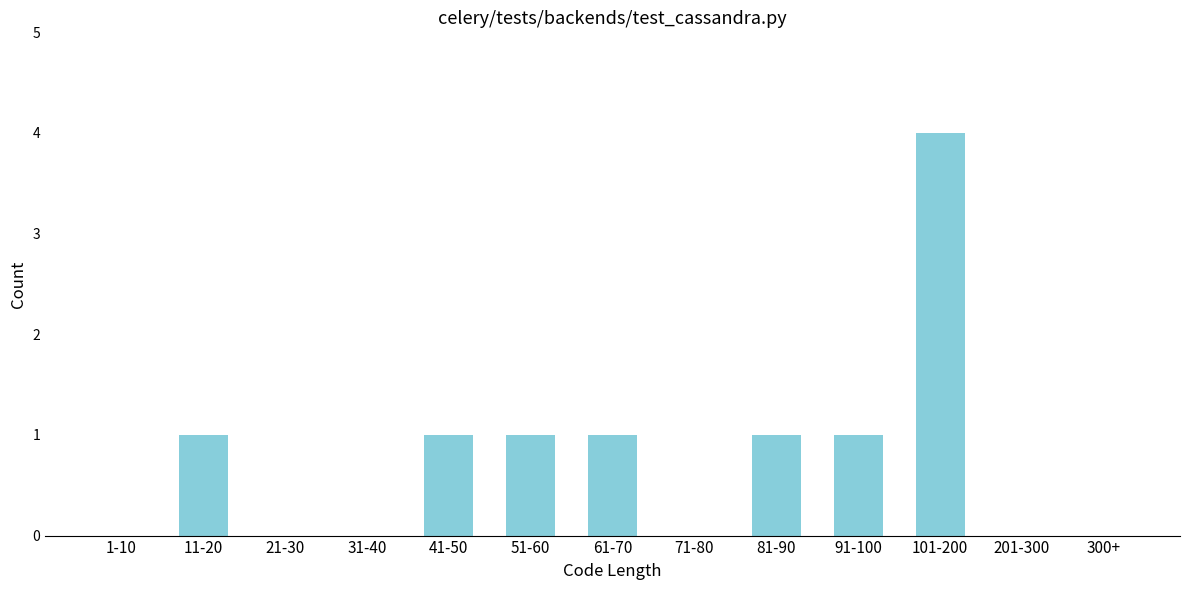

Reading left to right, extract all data points from this chart.

1-10=0	11-20=1	21-30=0	31-40=0	41-50=1	51-60=1	61-70=1	71-80=0	81-90=1	91-100=1	101-200=4	201-300=0	300+=0